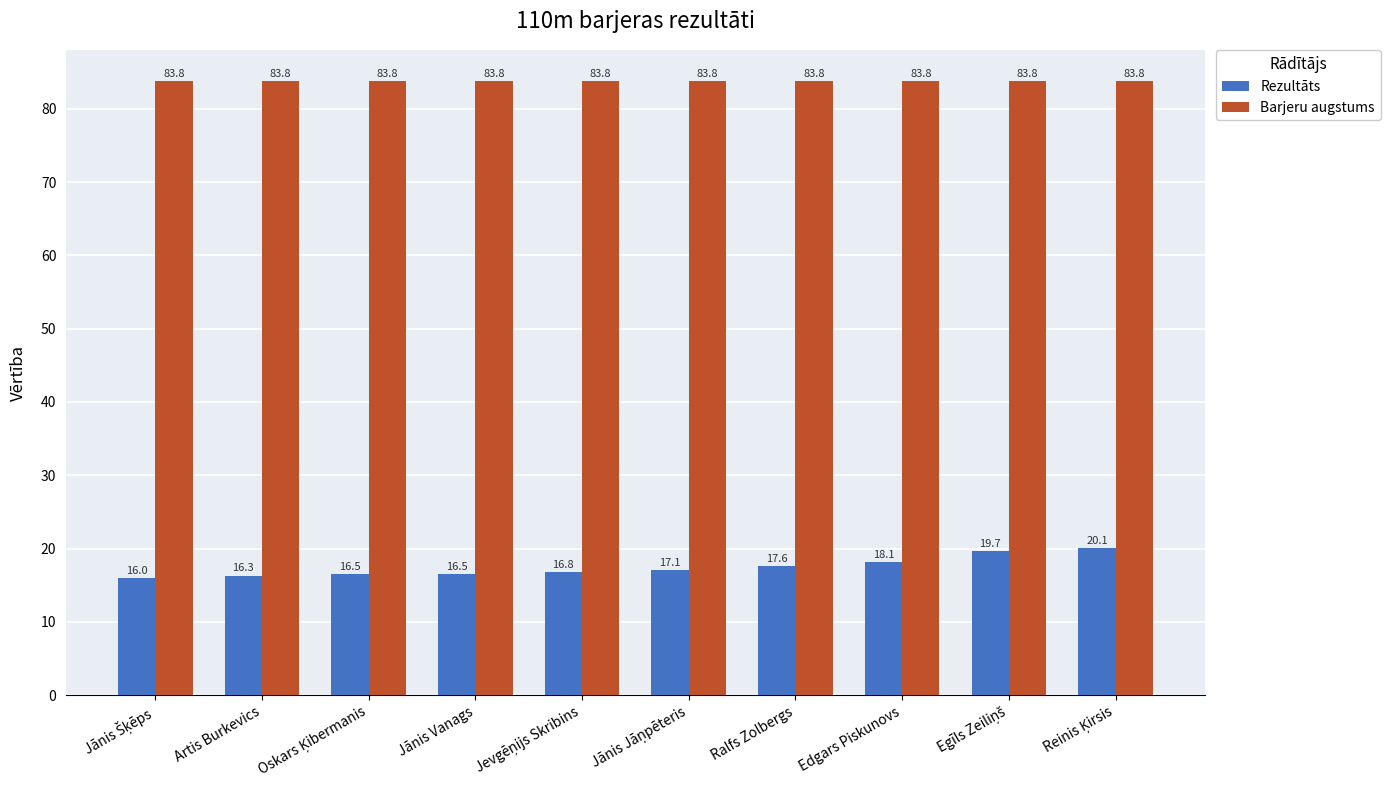

Reading left to right, what are all the values shown in this chart?

Rezultāts: 16.0	16.3	16.5	16.5	16.8	17.1	17.6	18.1	19.7	20.1
Barjeru augstums: 83.8	83.8	83.8	83.8	83.8	83.8	83.8	83.8	83.8	83.8